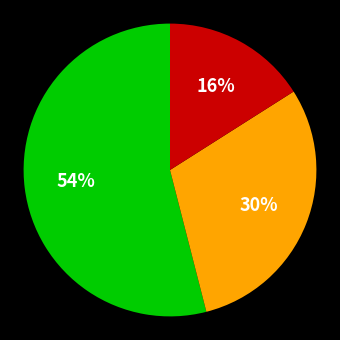

Does any single category account for the majority?

Yes